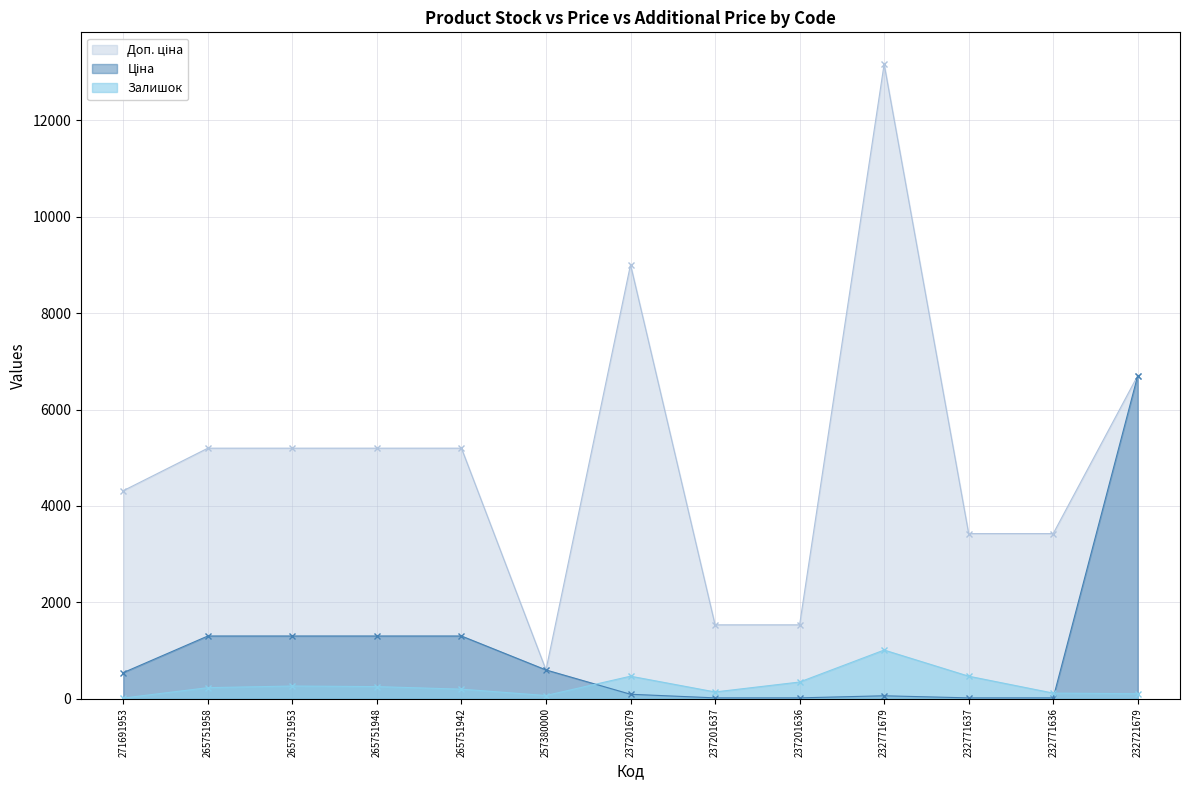

List the series in order of their peak value, lowest first.

Залишок, Ціна, Доп. ціна